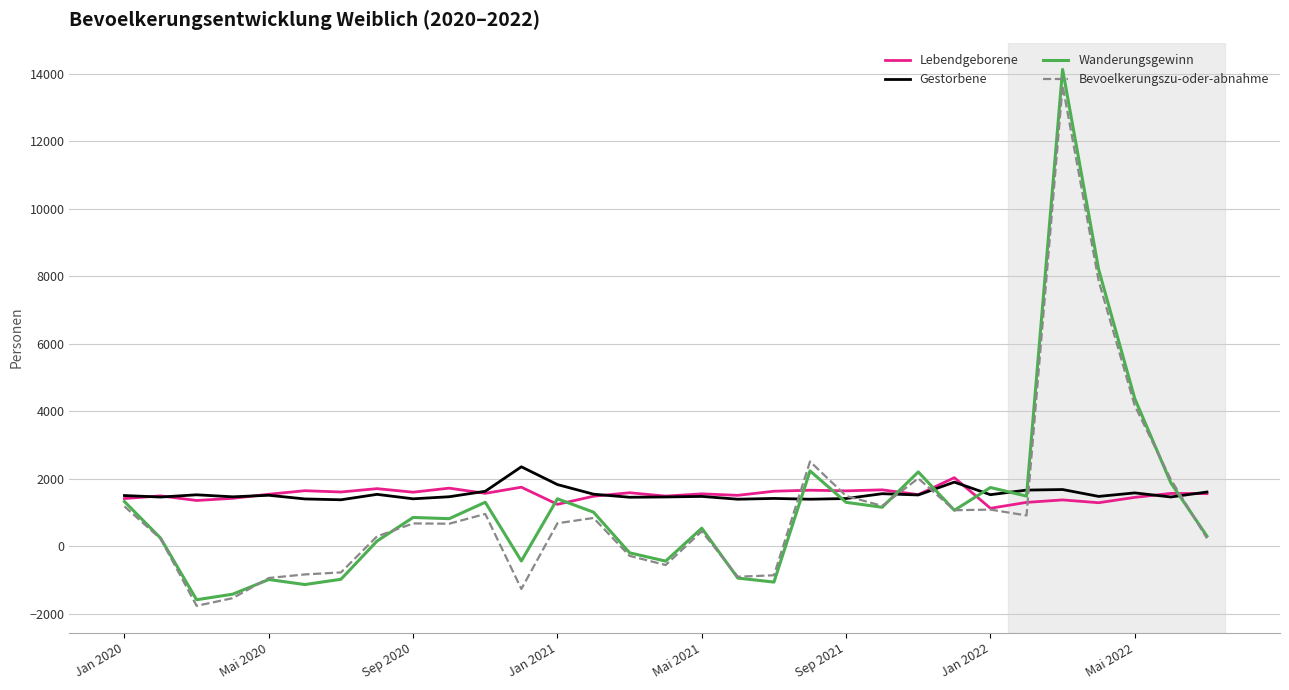

What is the difference between the second highest and minimum values in the Gestorbene series?

524